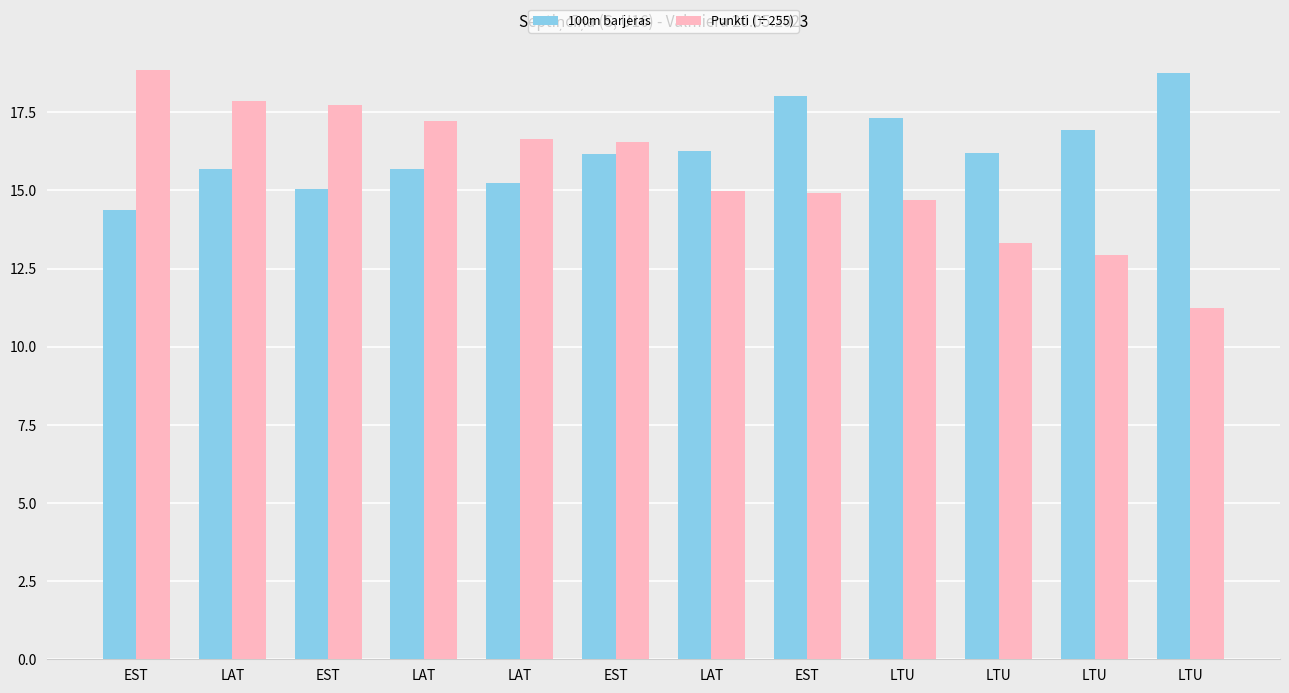

What is the difference between the 100m barjeras values at LAT and LTU?

3.1